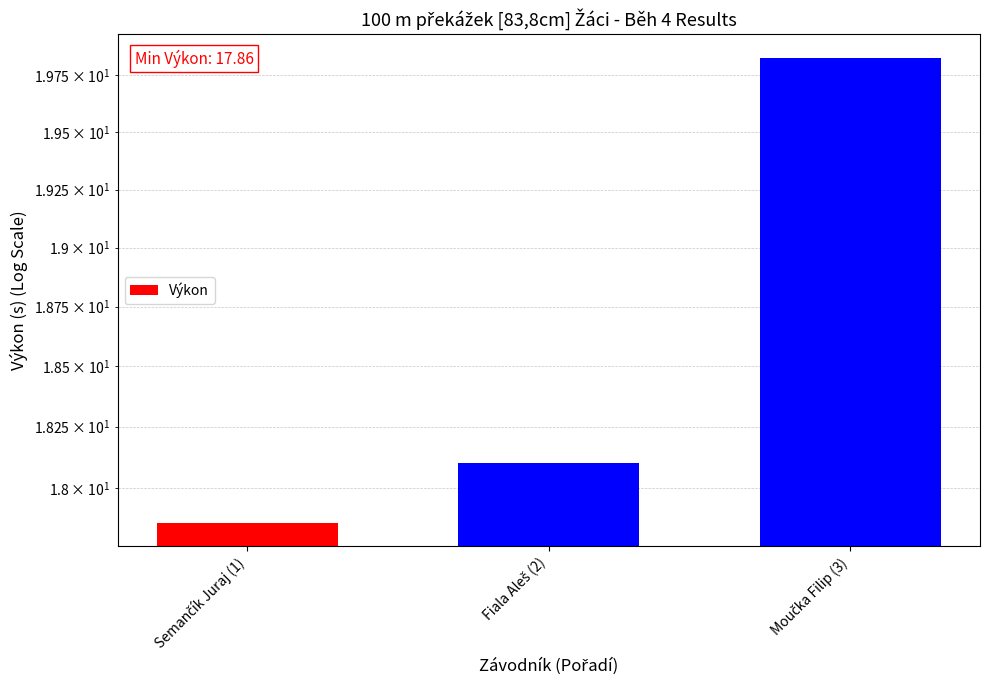

List the labels in order of value, largest first.

Moučka Filip (3), Fiala Aleš (2), Semančík Juraj (1)